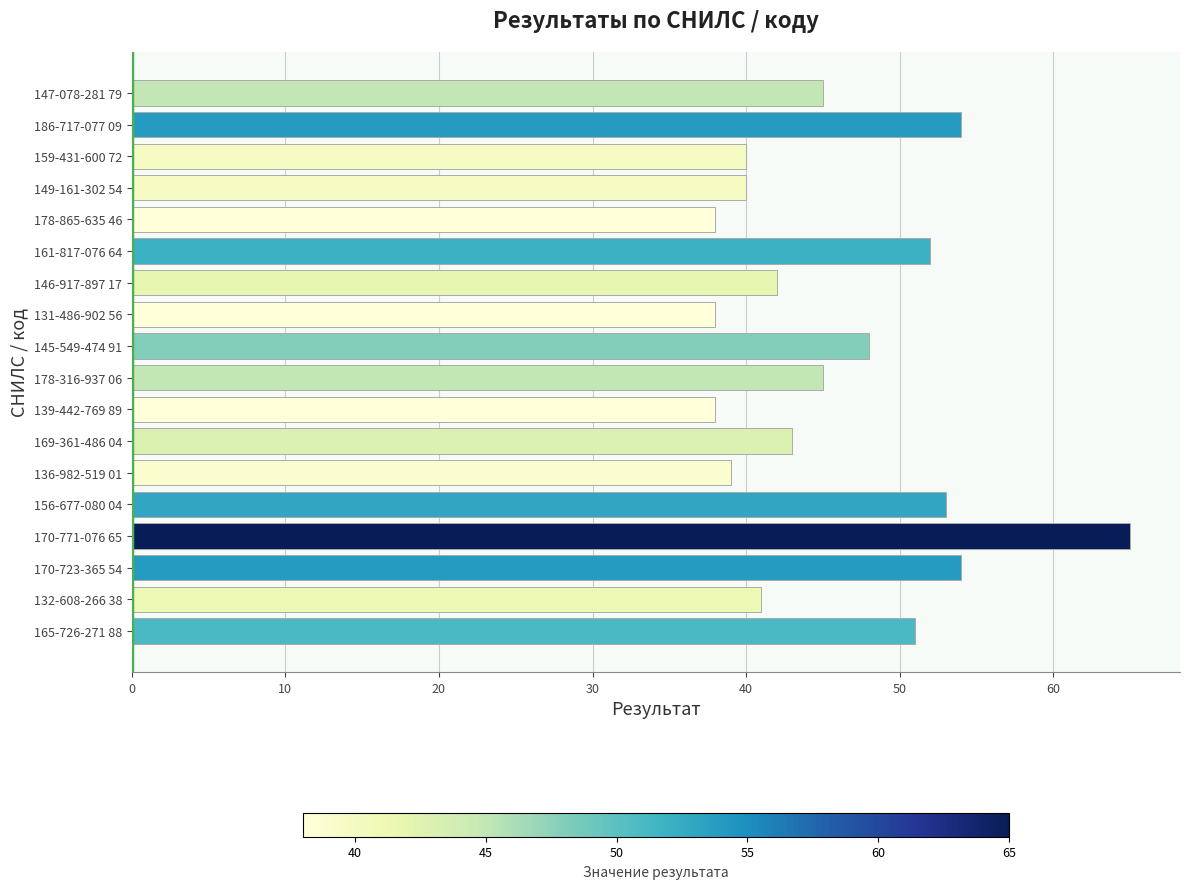

What is the smallest value displayed?

38